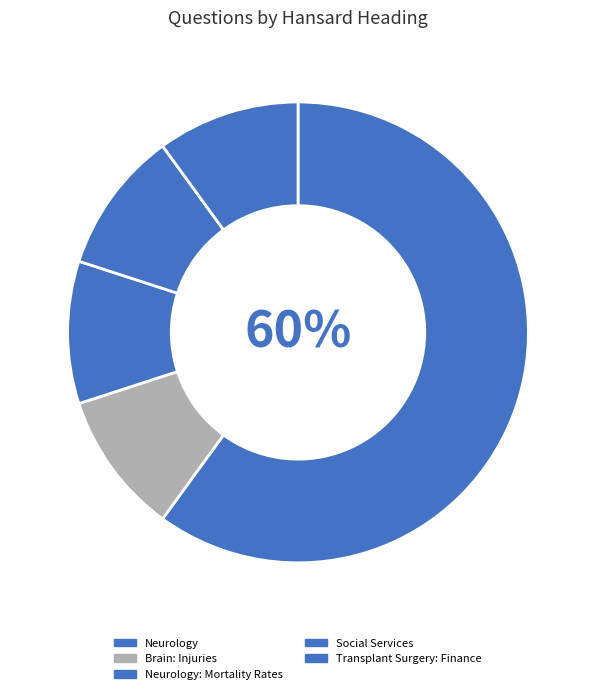

The Brain: Injuries slice represents 19% of the pie. True or false?

False